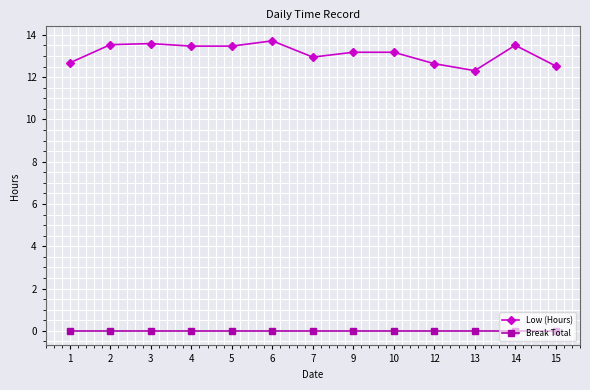

Rank the series at 4 from highest to lowest value.

Low (Hours), Break Total